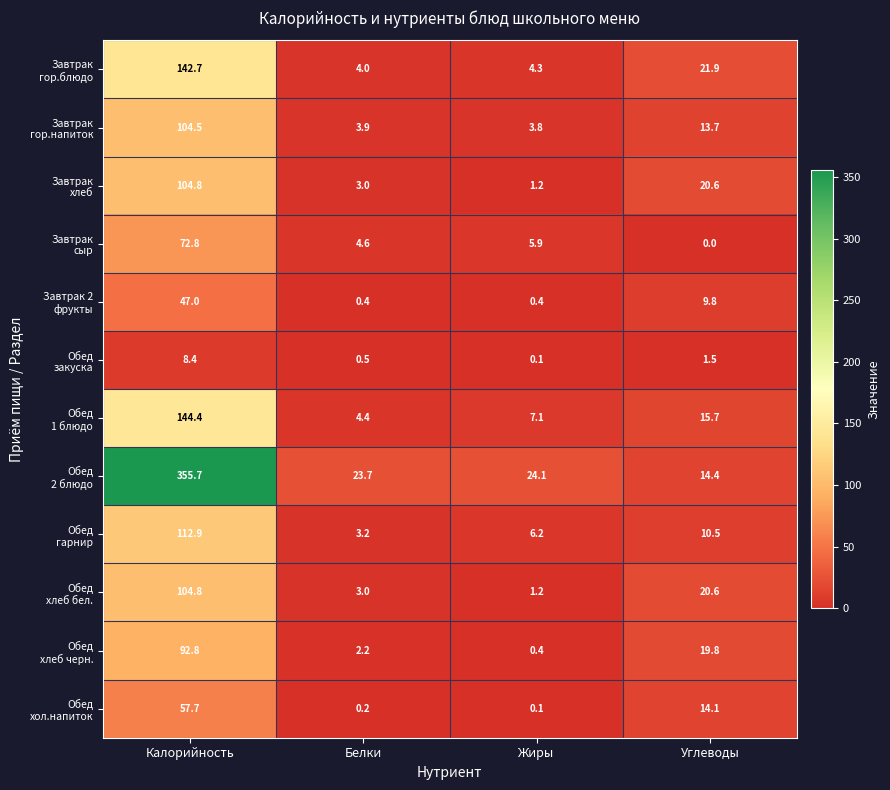

What is the difference between the highest and lowest values at Калорийность?

347.3